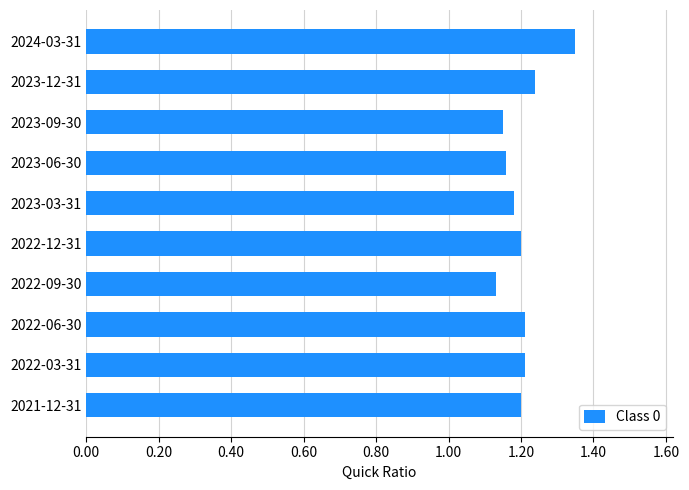

What is the change in value from 2023-09-30 to 2022-06-30?

+0.1